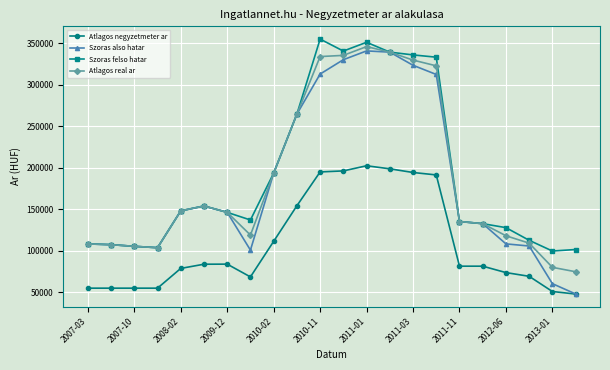

What is the value of the Atlagos real ar point at the 10th from the left?

264441